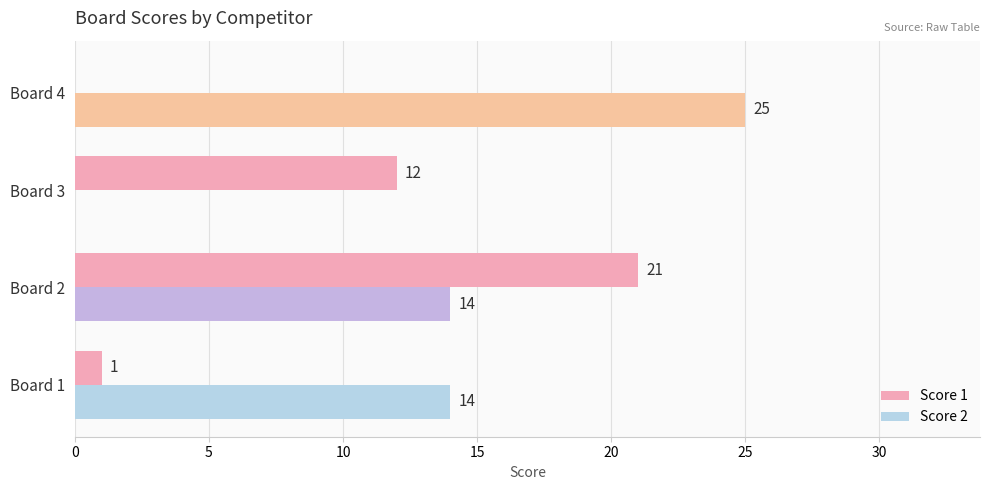

What value does the Score 1 series have at Board 3?

12